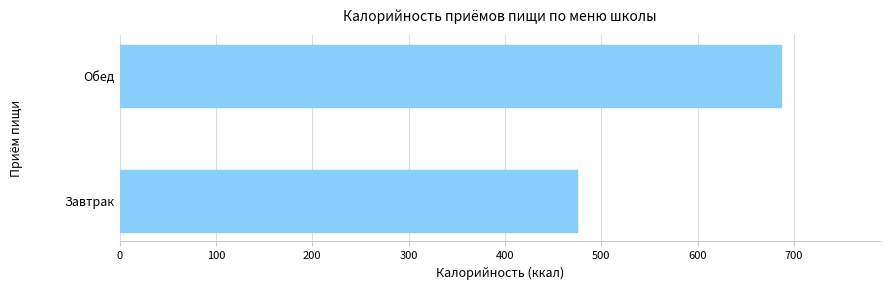

True or false: the data shows 475.1 at Завтрак.

True